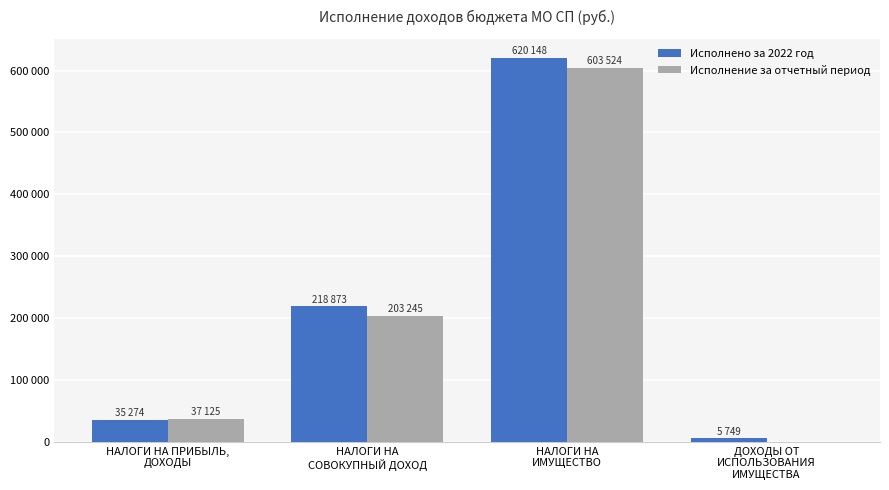

What are all the series names shown in the legend?

Исполнено за 2022 год, Исполнение за отчетный период